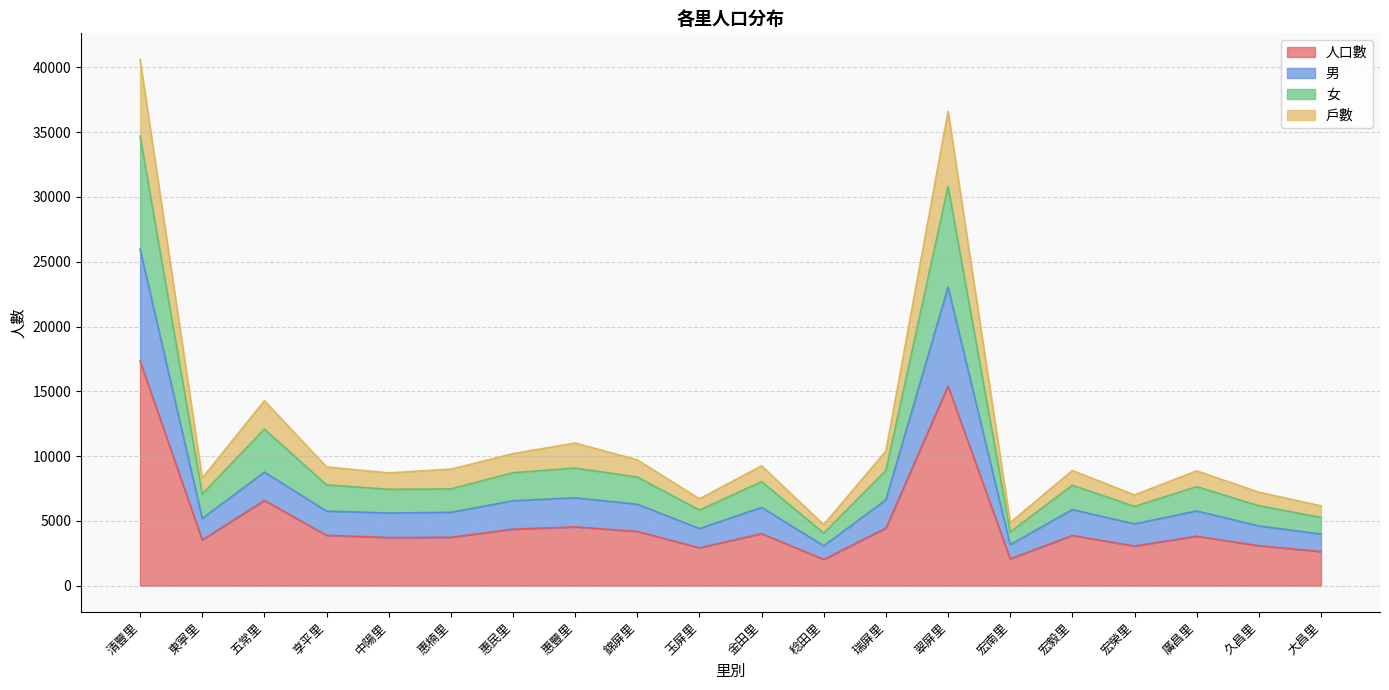

At which category is the sum across all series the highest?

清豐里